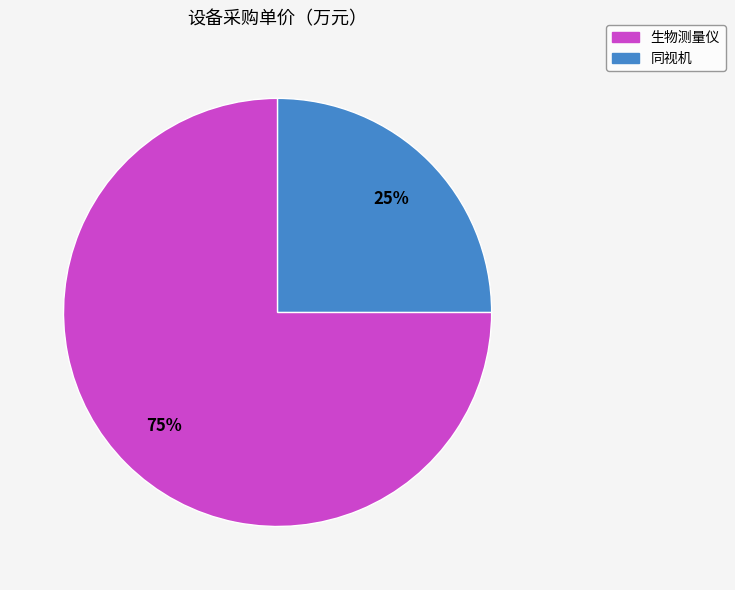

To the nearest percent, what portion does 生物测量仪 represent?

75%